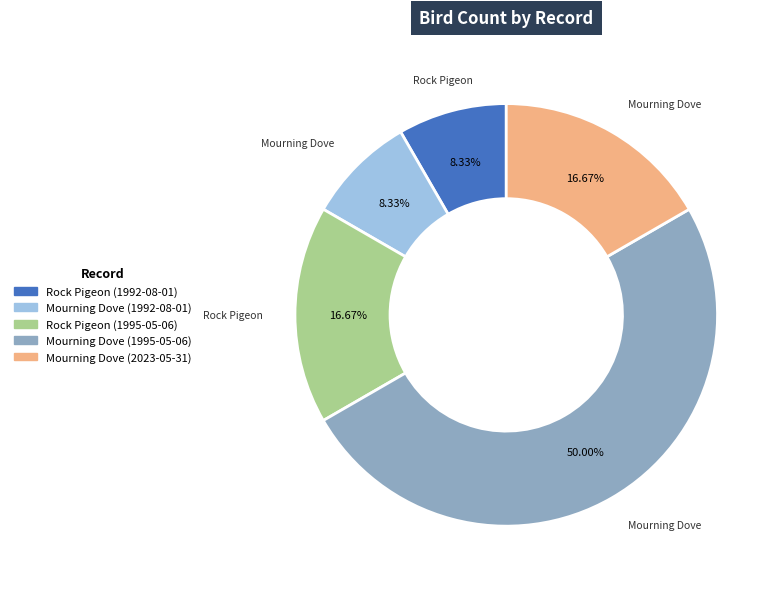

Is Rock Pigeon (1992-08-01) the majority of the pie?

No